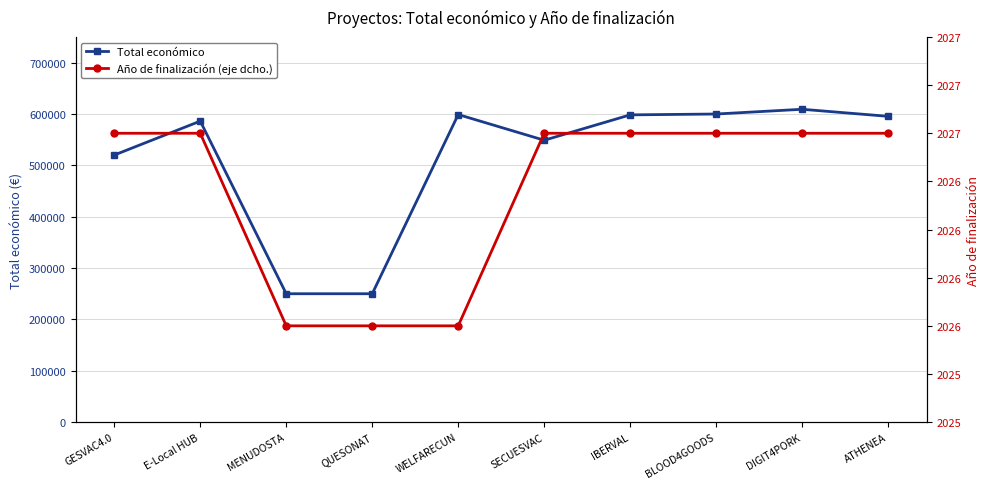

Between QUESONAT and DIGIT4PORK, which series saw the biggest shift?

Total económico